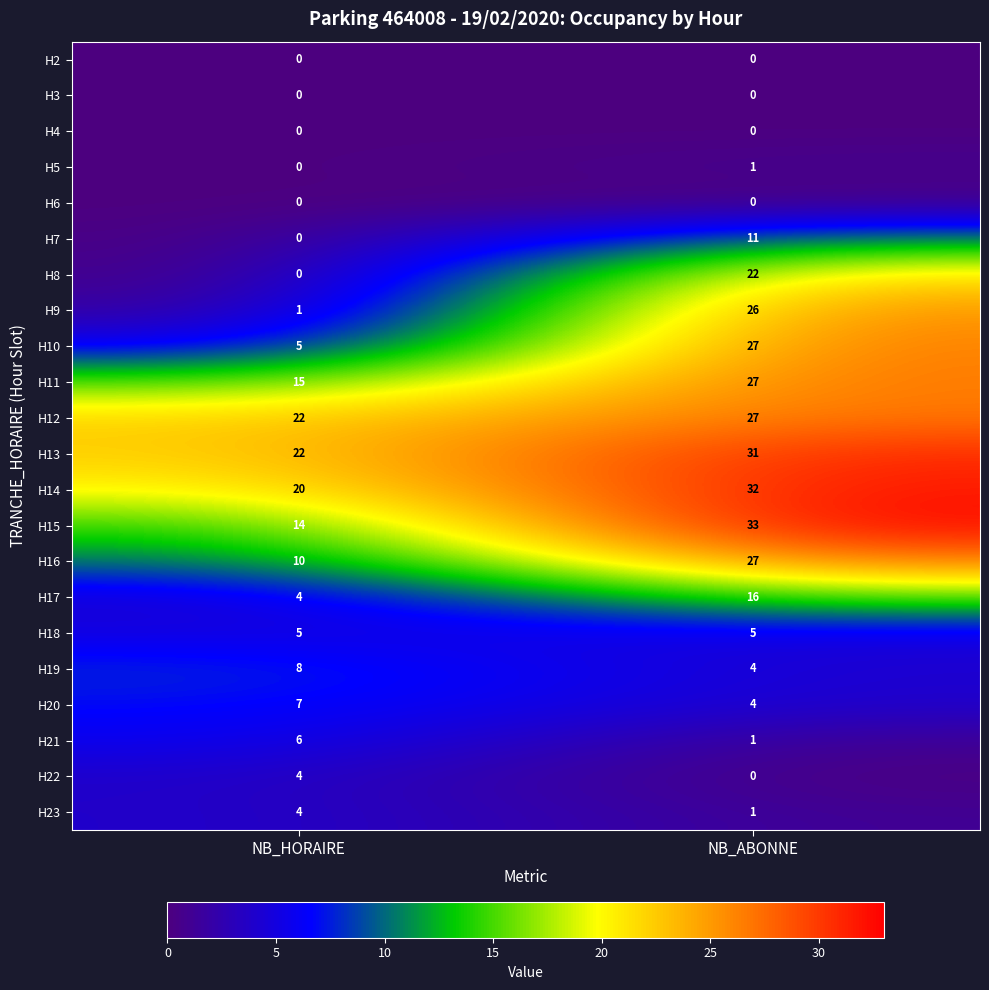

List the labels in order of H8 value, largest first.

NB_ABONNE, NB_HORAIRE